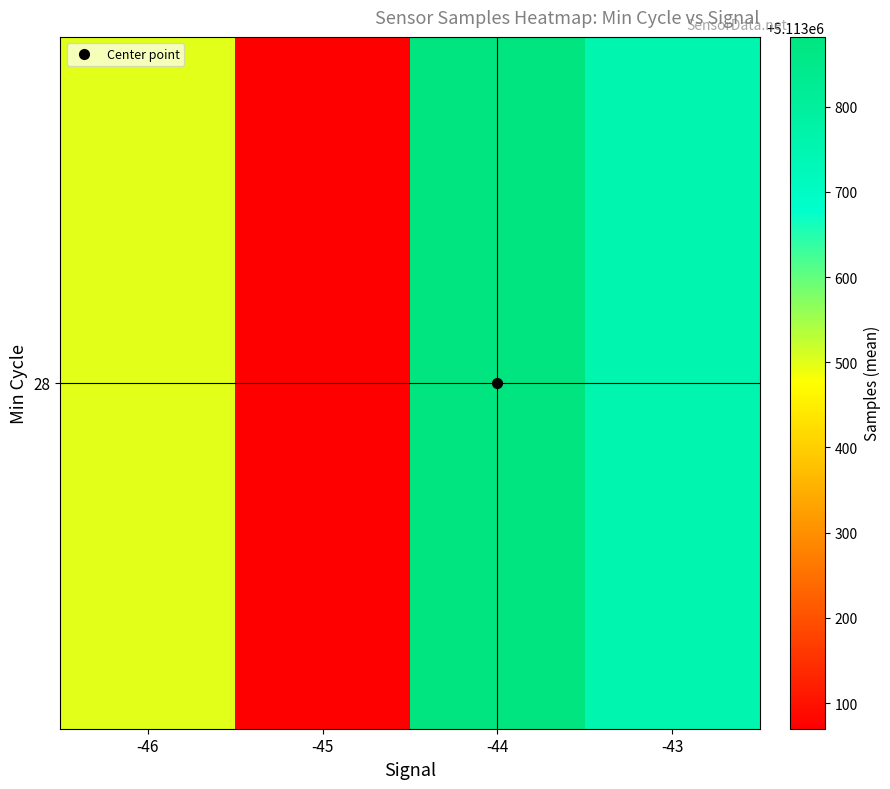

What is the sum of the values at -46 and -43?

10227251.0